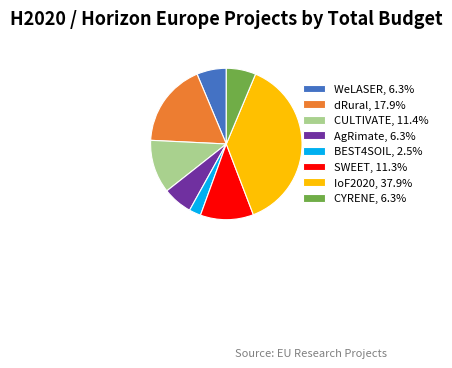

What is the ratio of the value at CYRENE, 6.3% to the value at CULTIVATE, 11.4%?

0.6